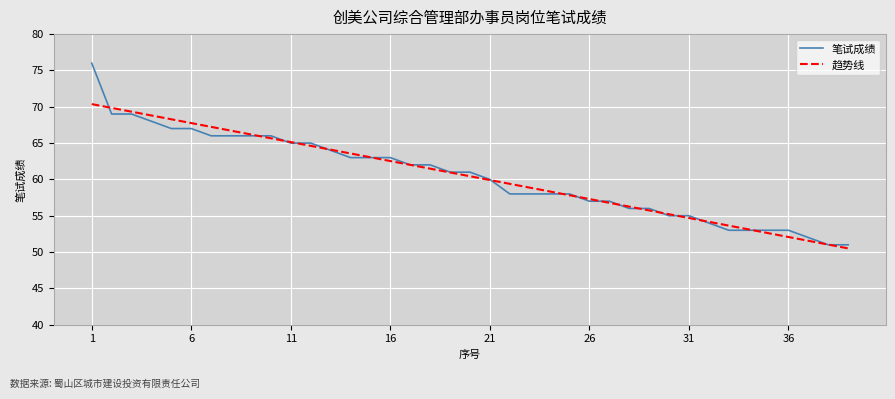

Rank the series by their maximum value, from lowest to highest.

趋势线, 笔试成绩